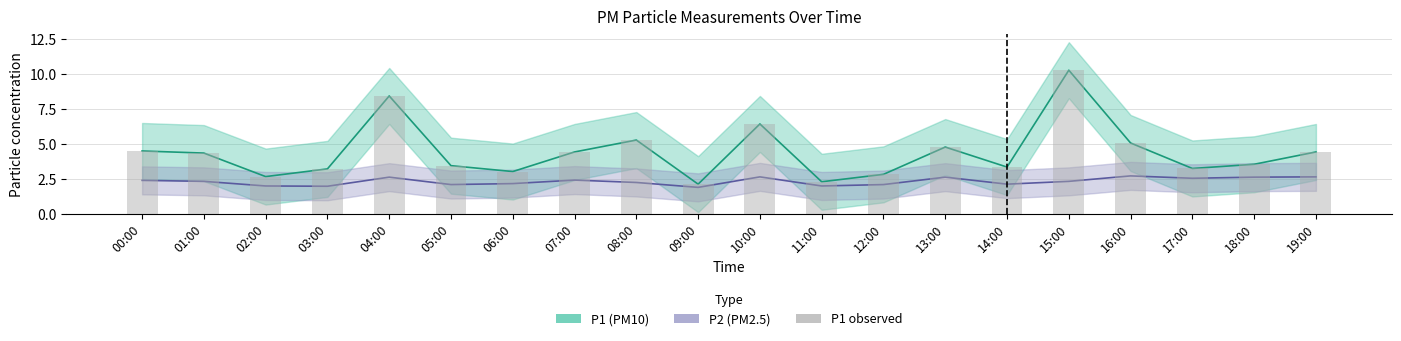

At which category is the sum across all series the highest?

15:00